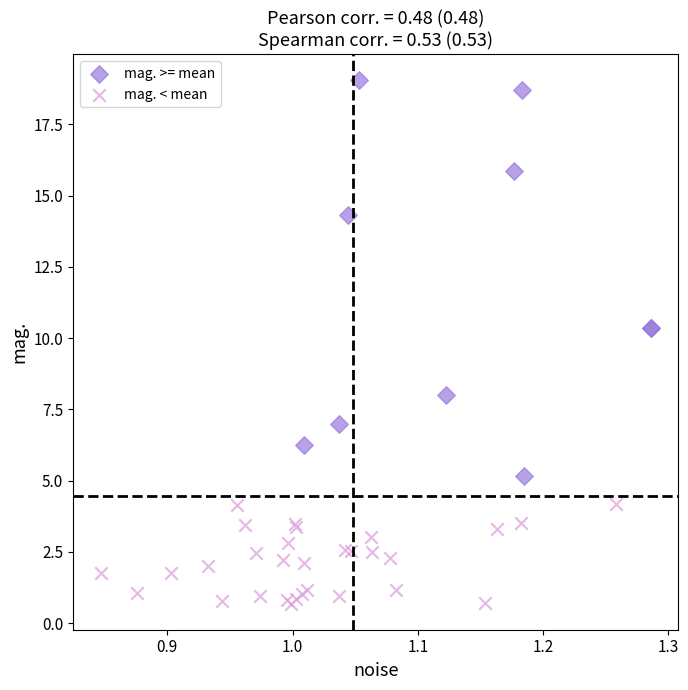

Which series reaches the minimum Y coordinate?

mag. < mean